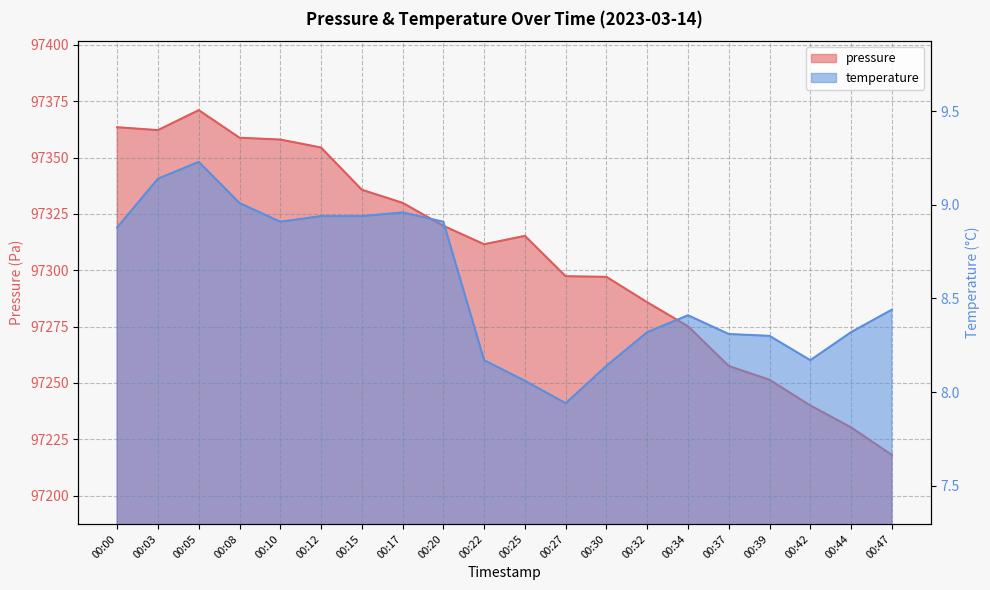

Which series has the widest spread of values?

pressure